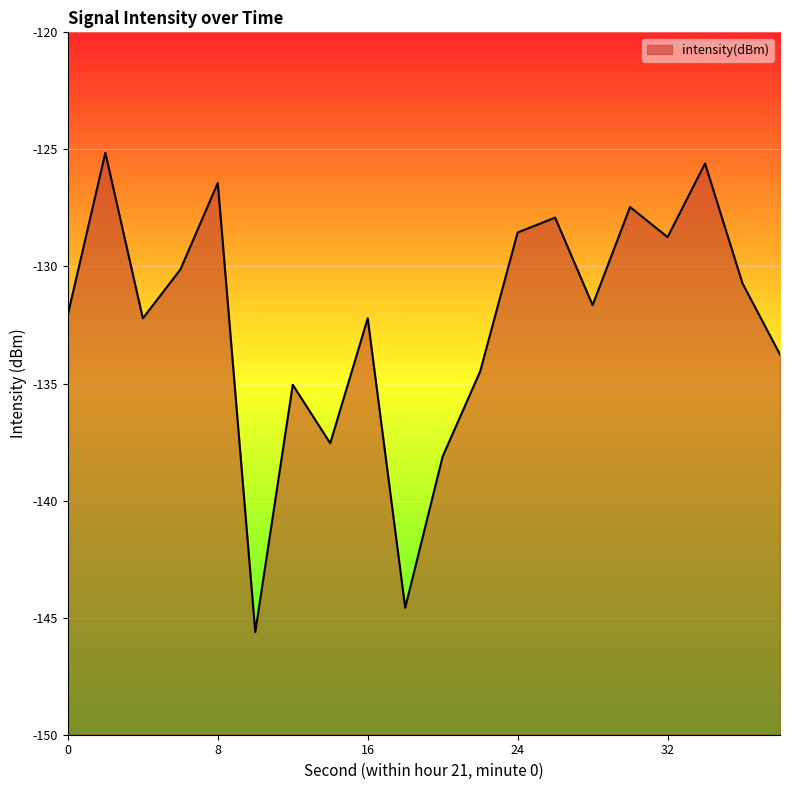

Where is the first local maximum?

2